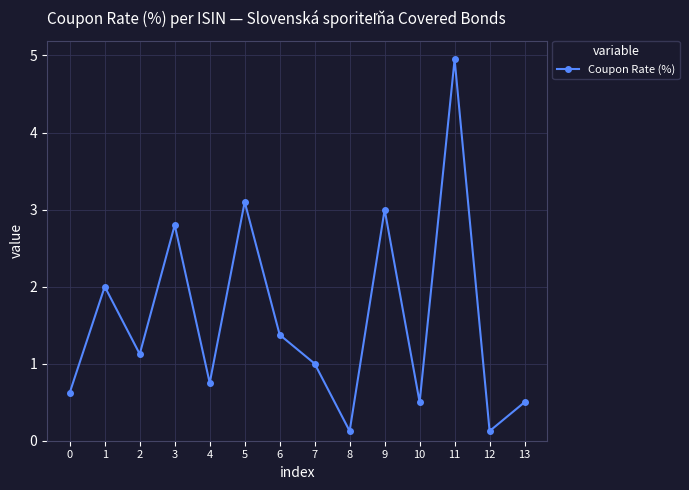

True or false: the data shows 0.2 at 0.

False